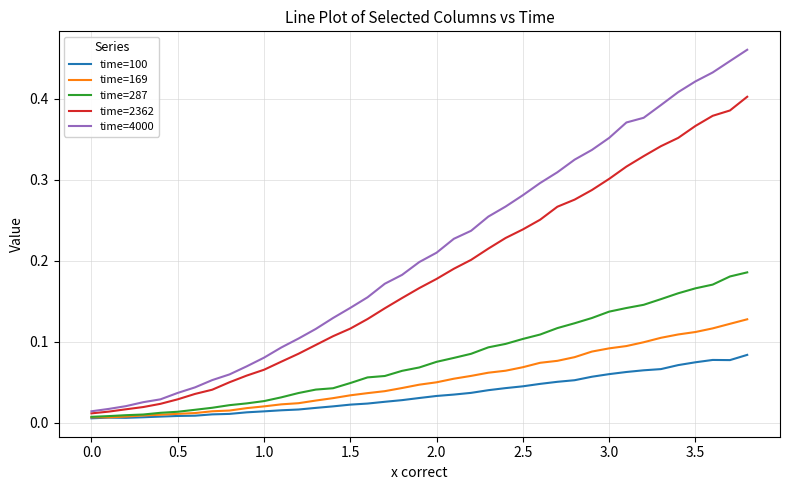

In time=100, how many points are lower than both neighbors (excluding endpoints)?

2